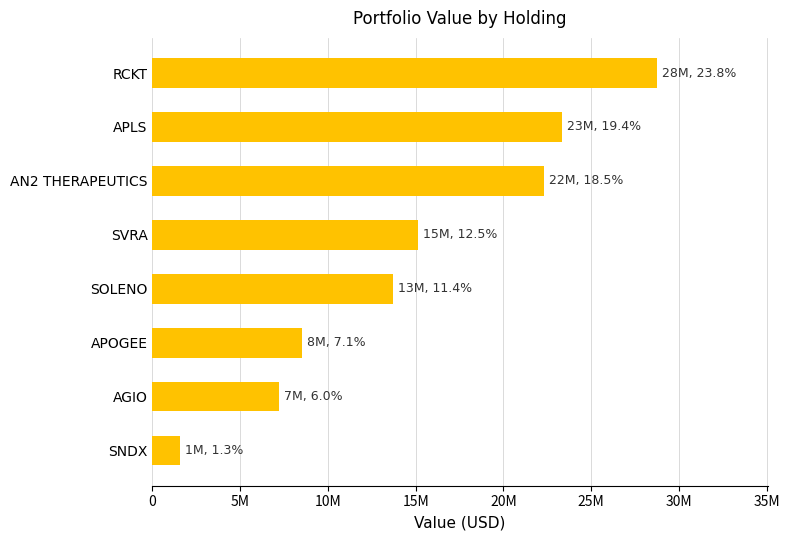

Does the chart contain any negative values?

No